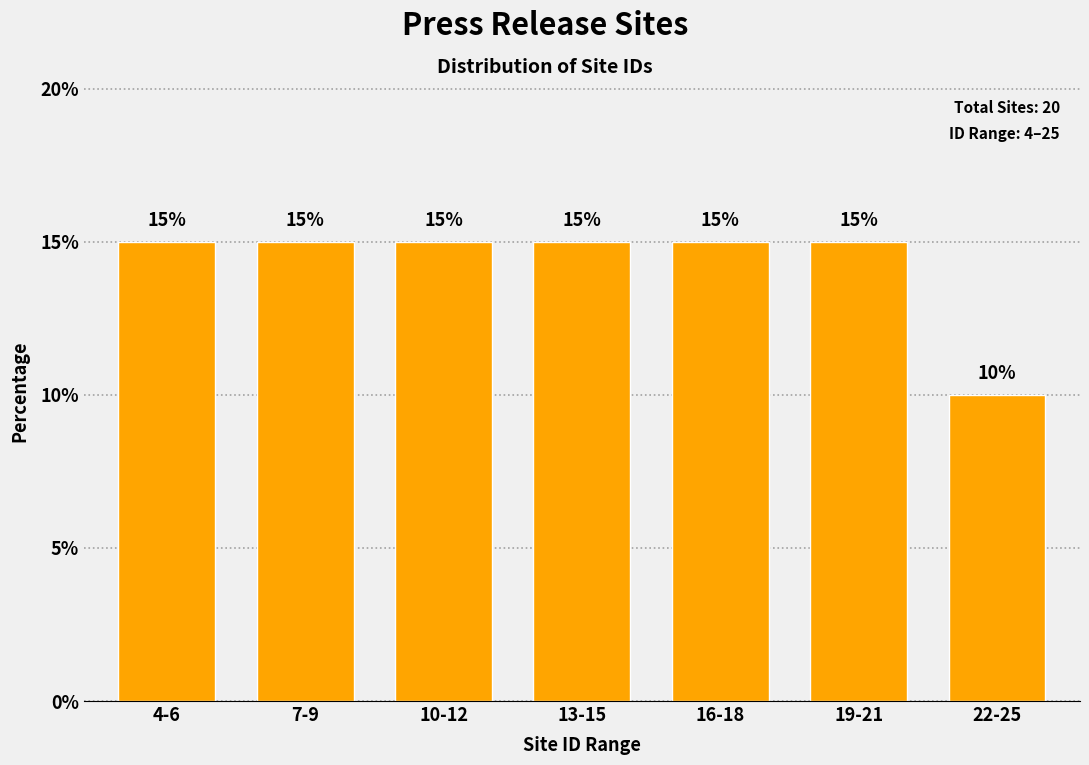

Reading left to right, what are all the values shown in this chart?

15	15	15	15	15	15	10